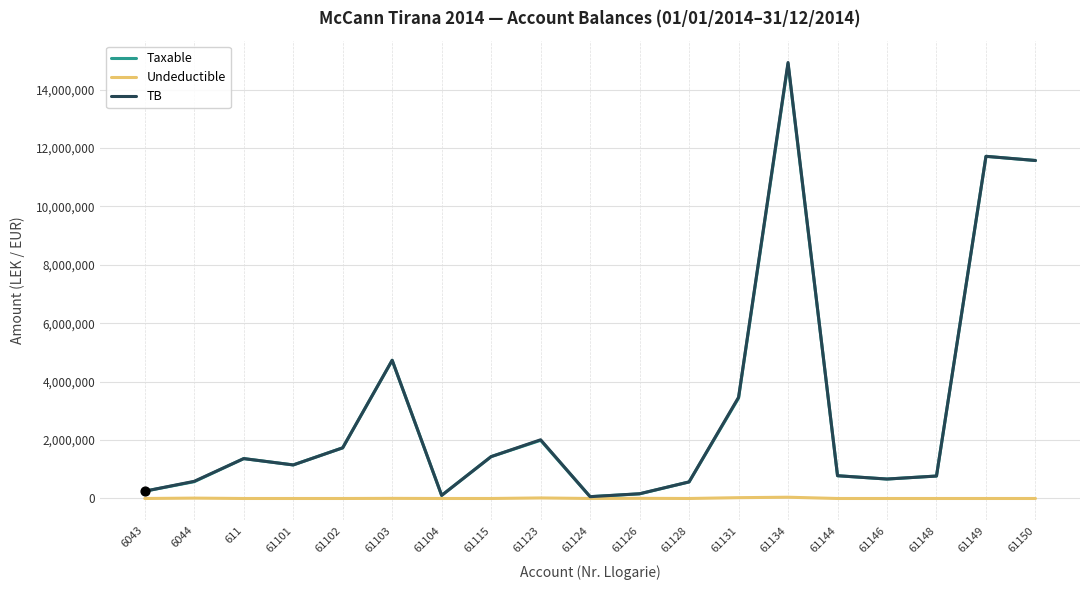

Which series has the widest spread of values?

TB